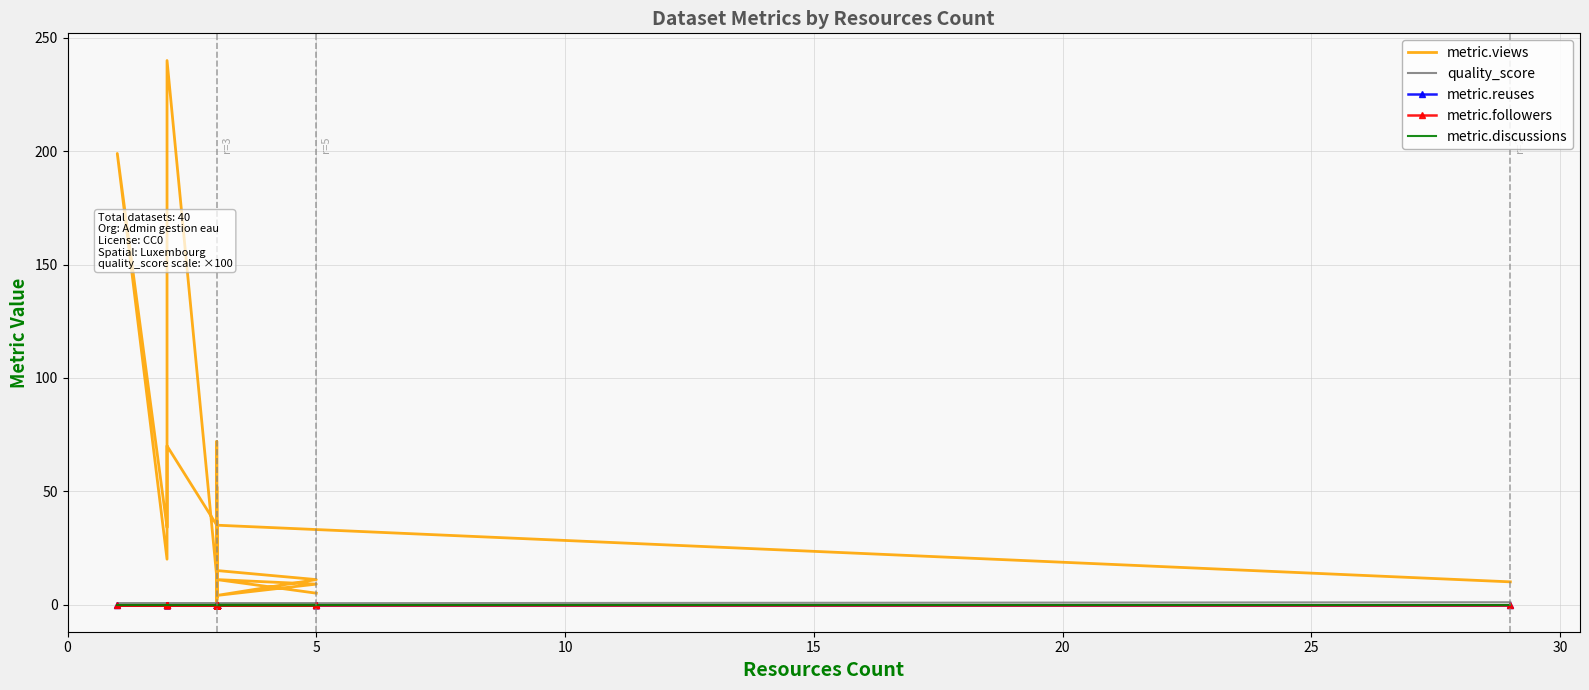

True or false: metric.views has a value of 5.5 at 32.

False